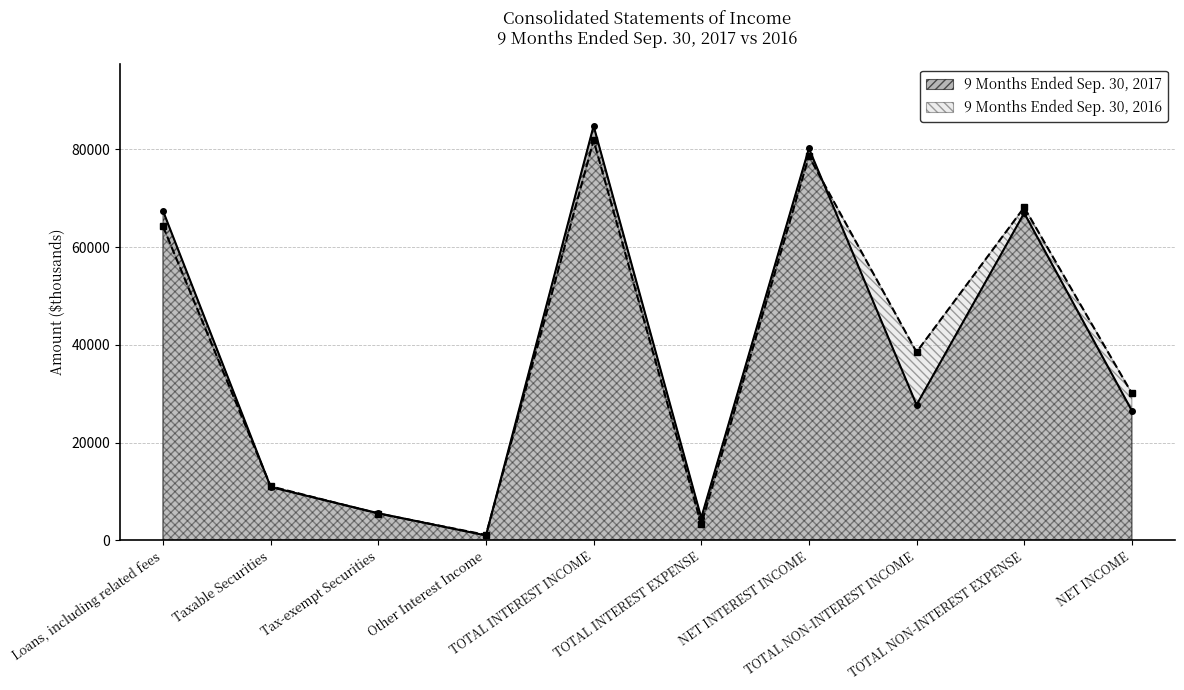

Where do 9 Months Ended Sep. 30, 2017 and 9 Months Ended Sep. 30, 2016 first cross each other?

Loans, including related fees and Taxable Securities